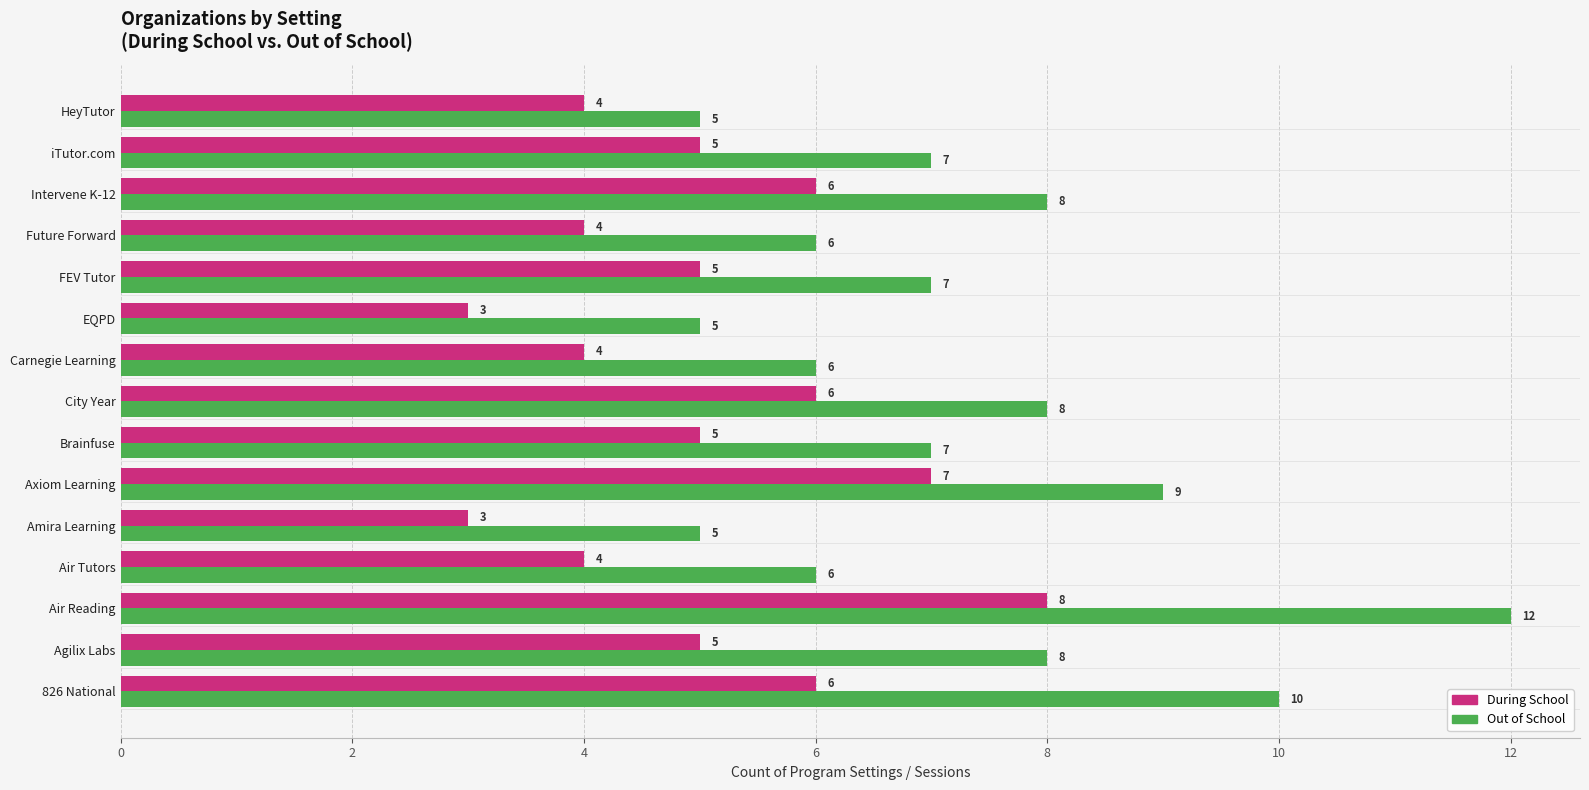

At which category is the sum across all series the highest?

Air Reading